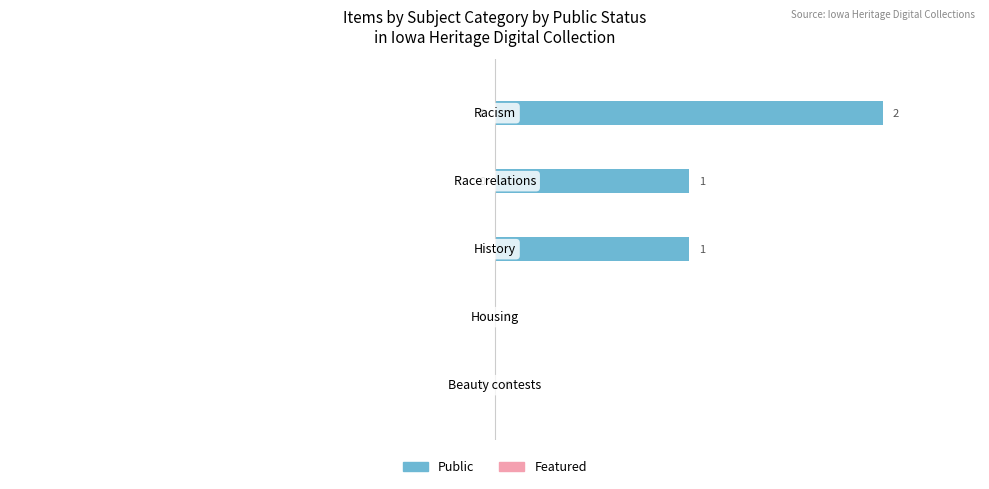

How many values are between 0 and 1?

4